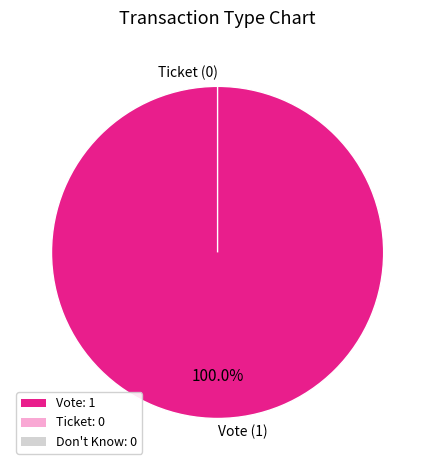

What is the change in value from Vote to Ticket?

-1